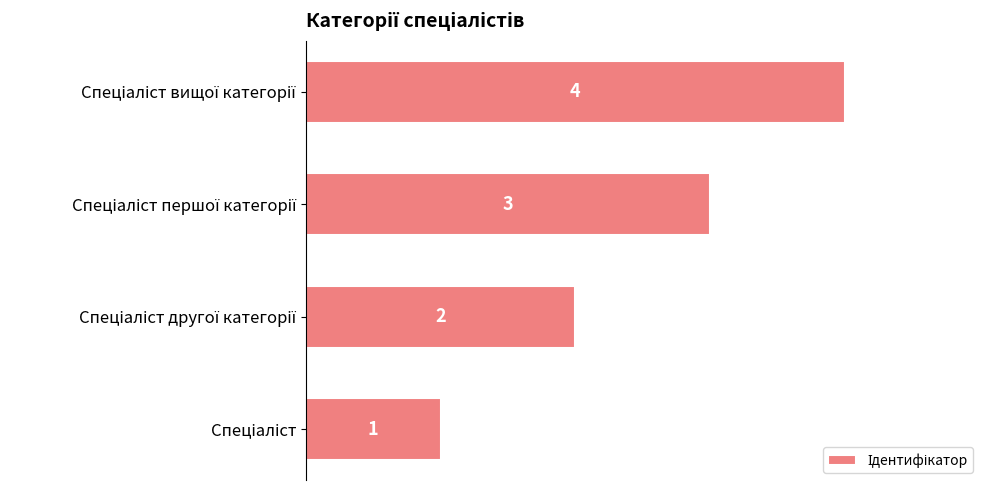

Count the values in the range 2 to 4.

3